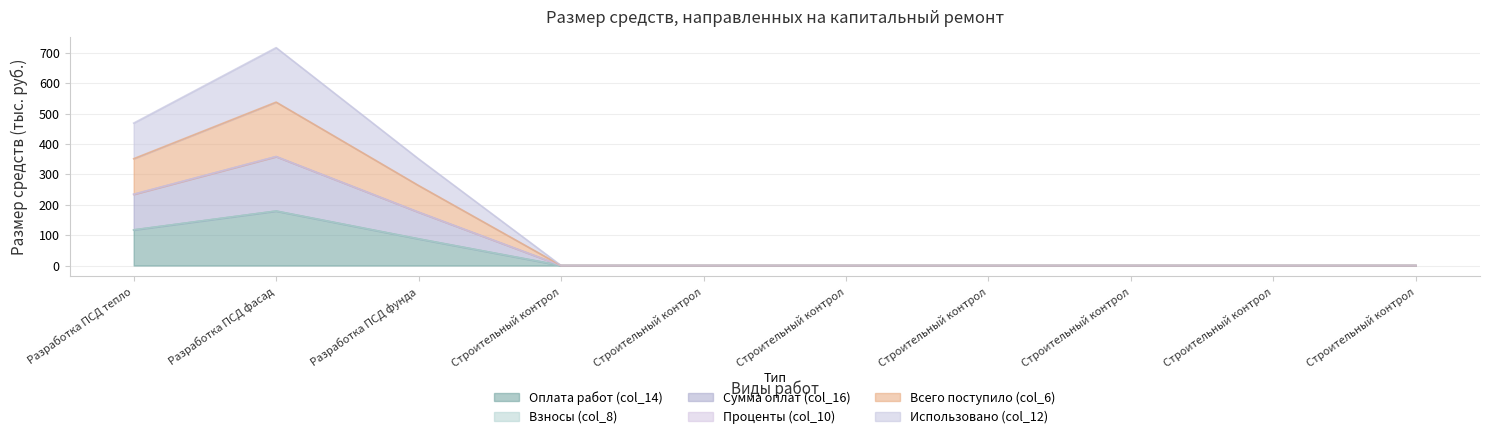

True or false: Всего поступило (col_6) has more than 0 interior local peaks.

True